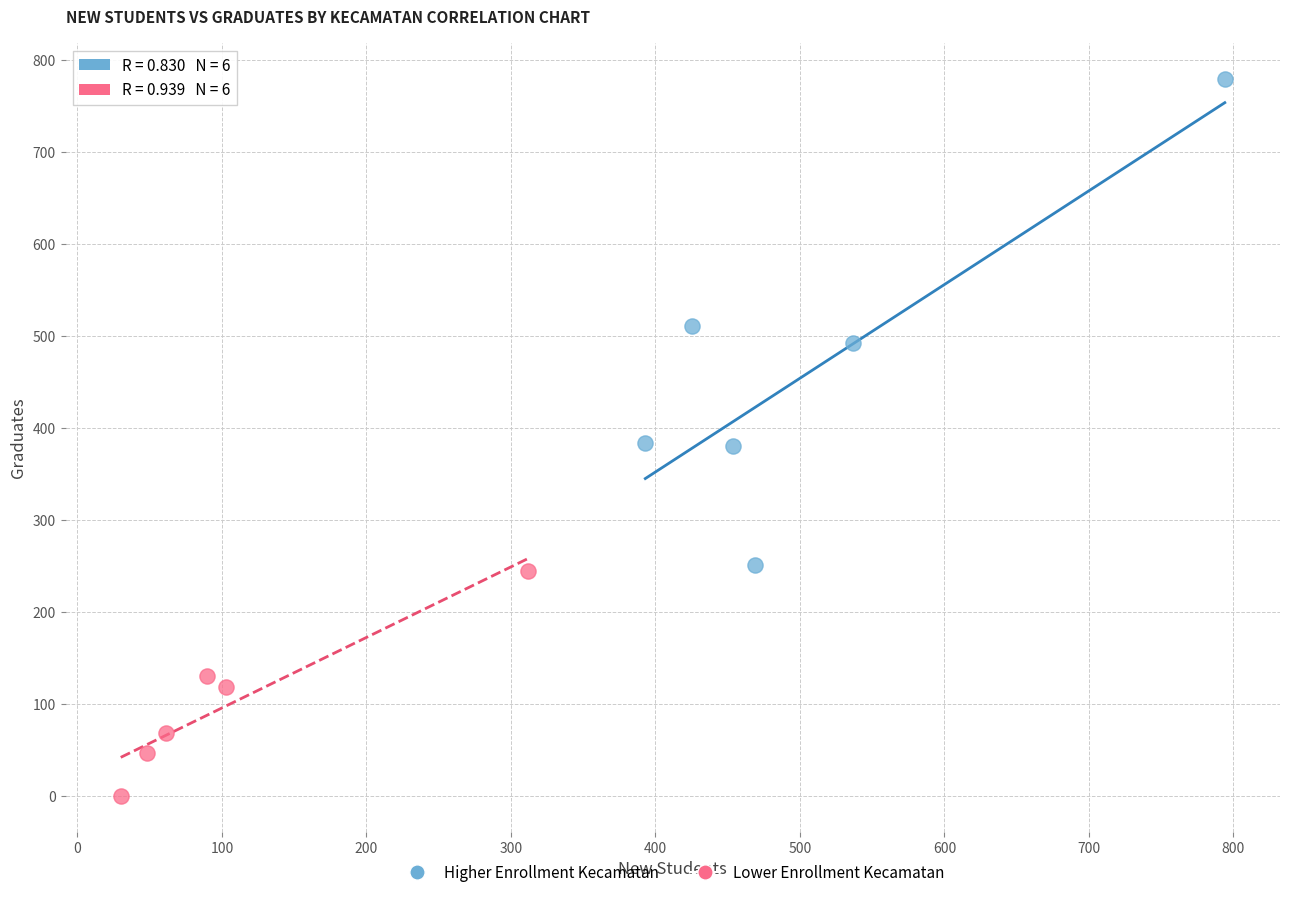

Which series reaches the maximum Y coordinate?

Higher Enrollment Kecamatan